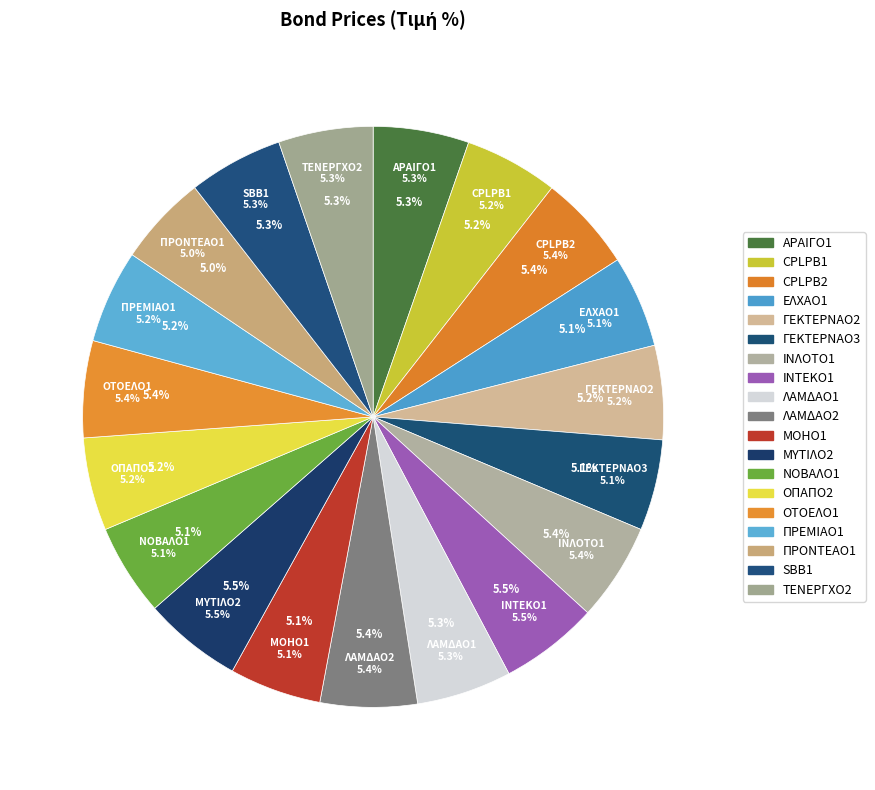

To the nearest percent, what is the combined percentage of ΟΤΟΕΛΟ1 and ΙΝΛΟΤΟ1?

11%